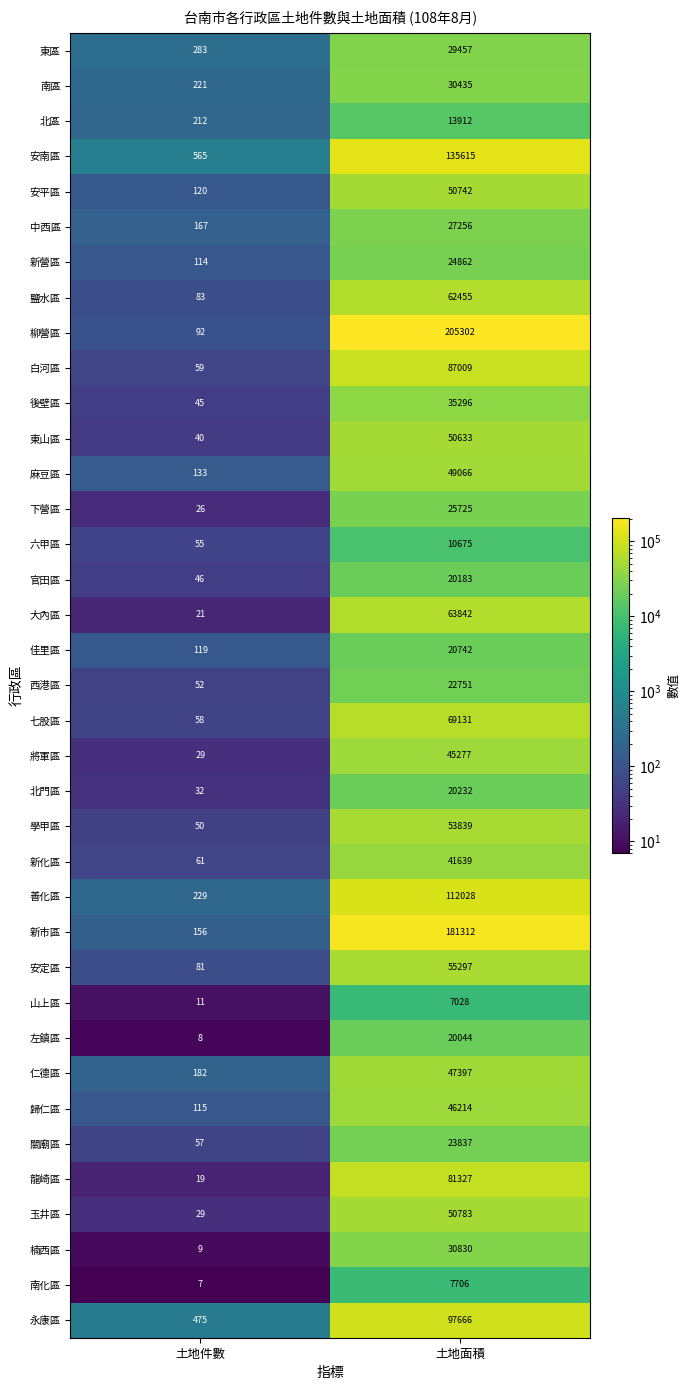

Rank the series at 土地面積 from lowest to highest value.

山上區, 南化區, 六甲區, 北區, 左鎮區, 官田區, 北門區, 佳里區, 西港區, 關廟區, 新營區, 下營區, 中西區, 東區, 南區, 楠西區, 後壁區, 新化區, 將軍區, 歸仁區, 仁德區, 麻豆區, 東山區, 安平區, 玉井區, 學甲區, 安定區, 鹽水區, 大內區, 七股區, 龍崎區, 白河區, 永康區, 善化區, 安南區, 新市區, 柳營區